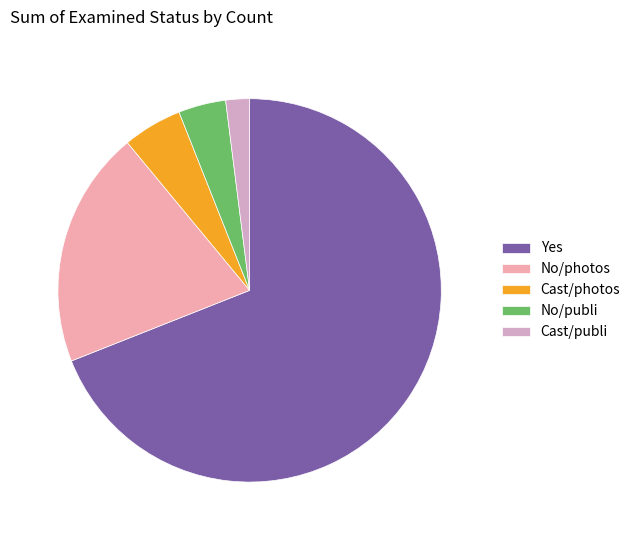

Rank the categories by value from lowest to highest.

Cast/publi, No/publi, Cast/photos, No/photos, Yes